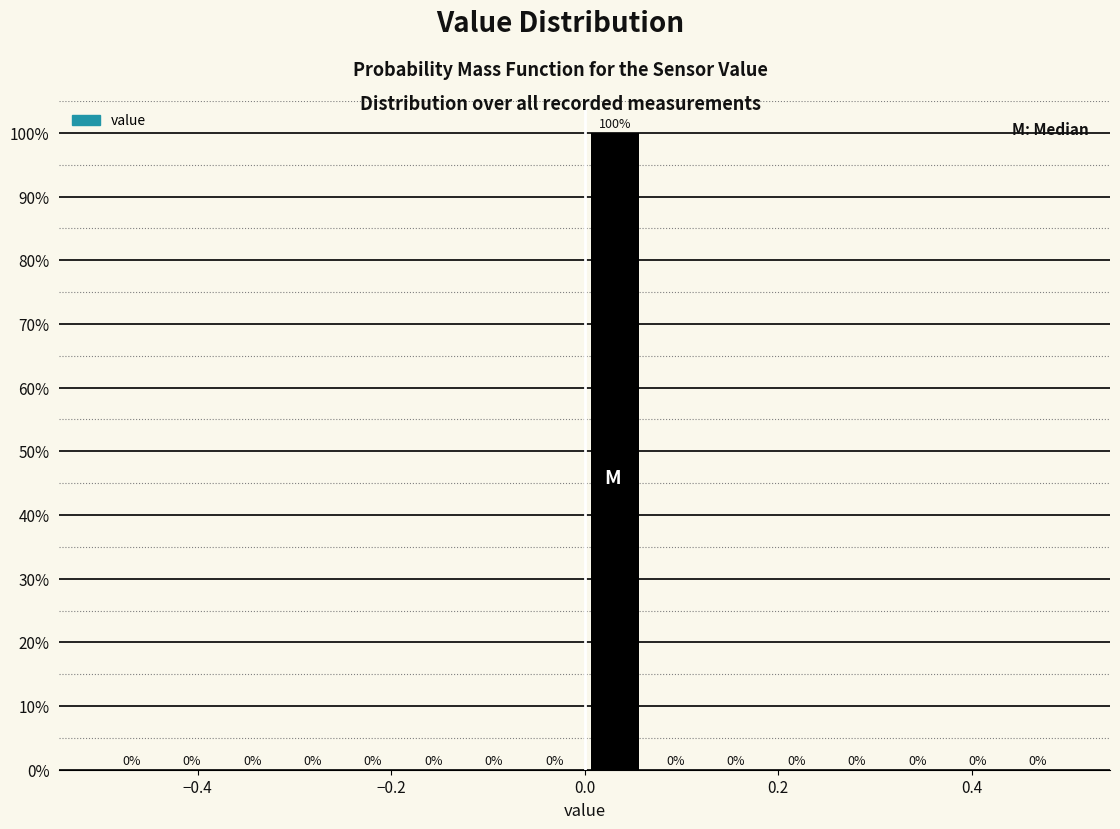

Around what value on the x-axis is the tallest bar? Give the approximate position of its centre, as read against the axis.

0.04